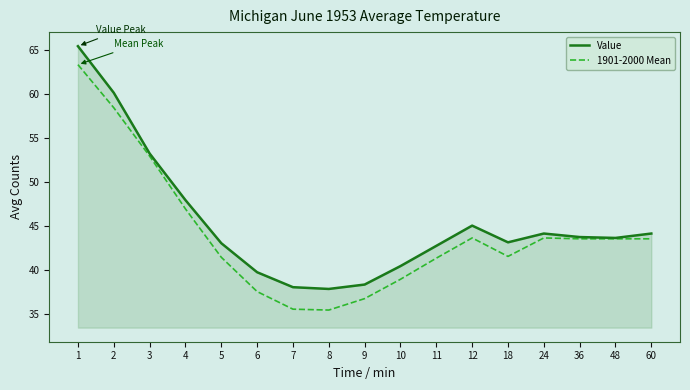

What is the greatest value displayed?

65.4